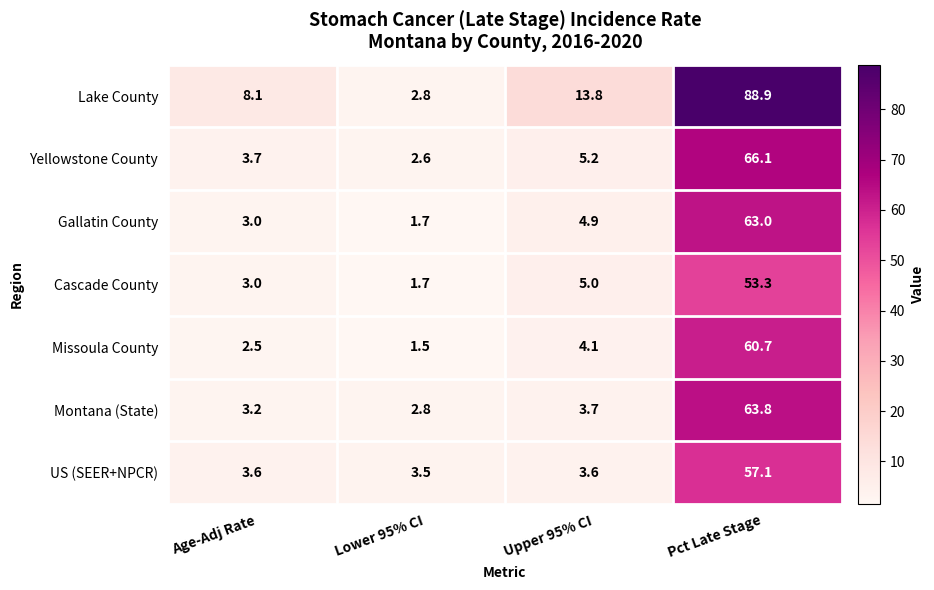

Rank the series at Upper 95% CI from highest to lowest value.

Lake County, Yellowstone County, Cascade County, Gallatin County, Missoula County, Montana (State), US (SEER+NPCR)